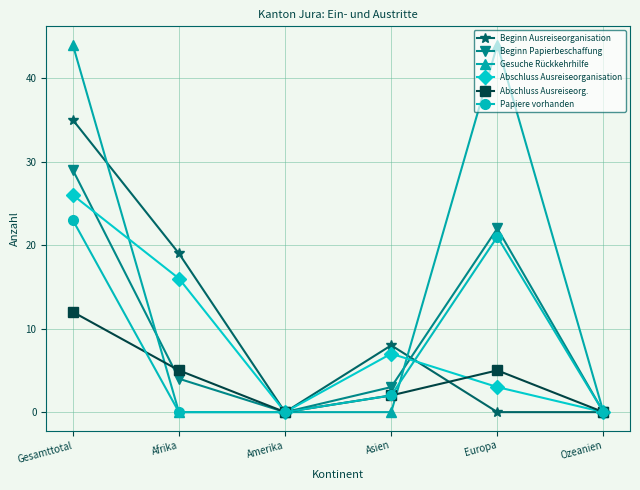

Is the value of Papiere vorhanden at Gesamttotal greater than the value of Gesuche Rückkehrhilfe at Europa?

No